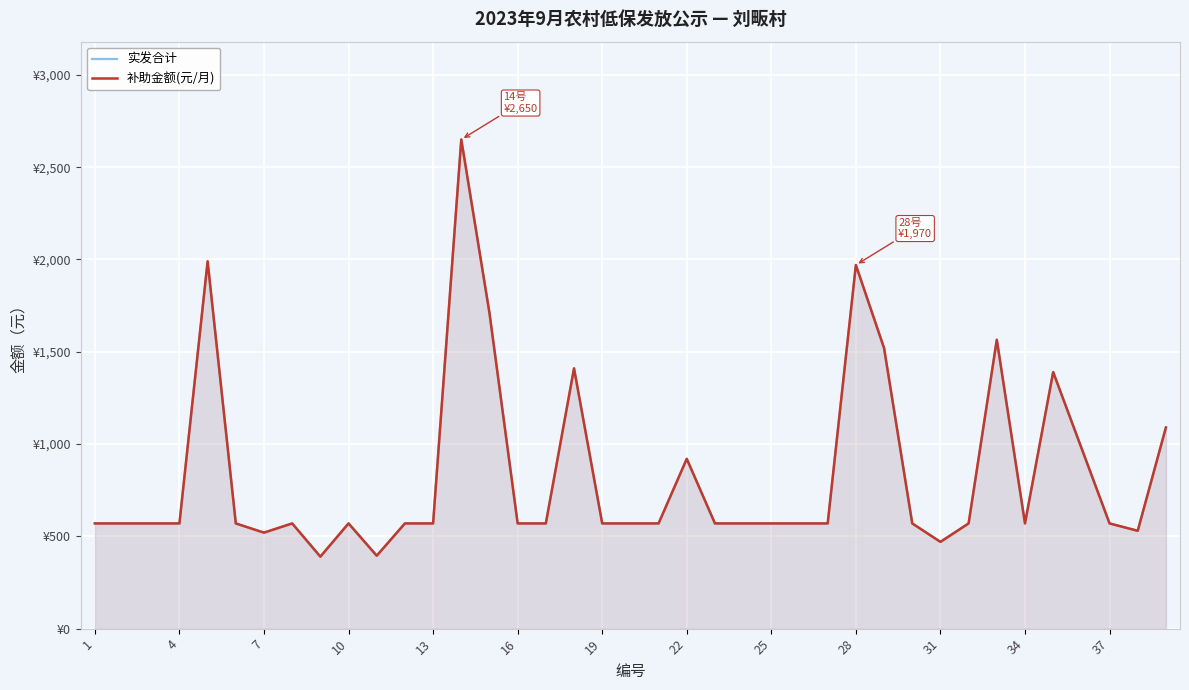

Rank the series at 7 from lowest to highest value.

实发合计, 补助金额(元/月)